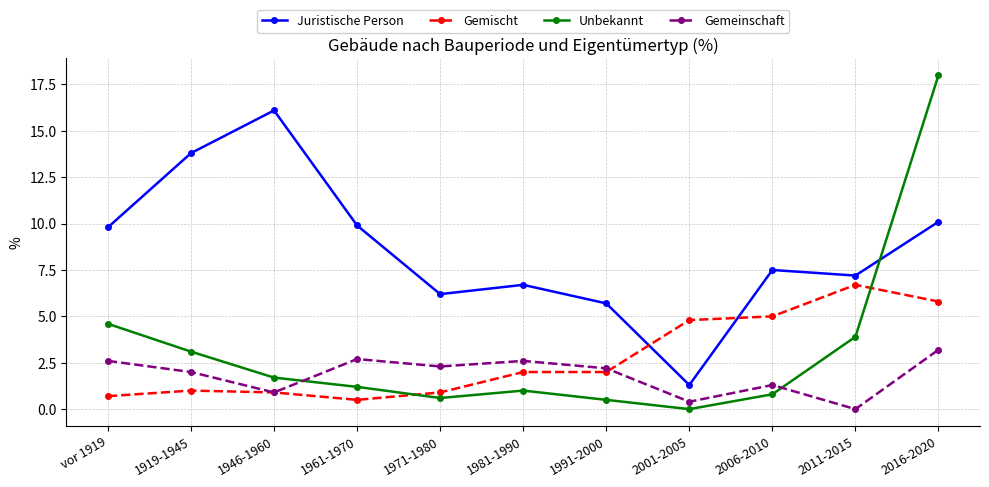

How many values in the Juristische Person series exceed 7?

7